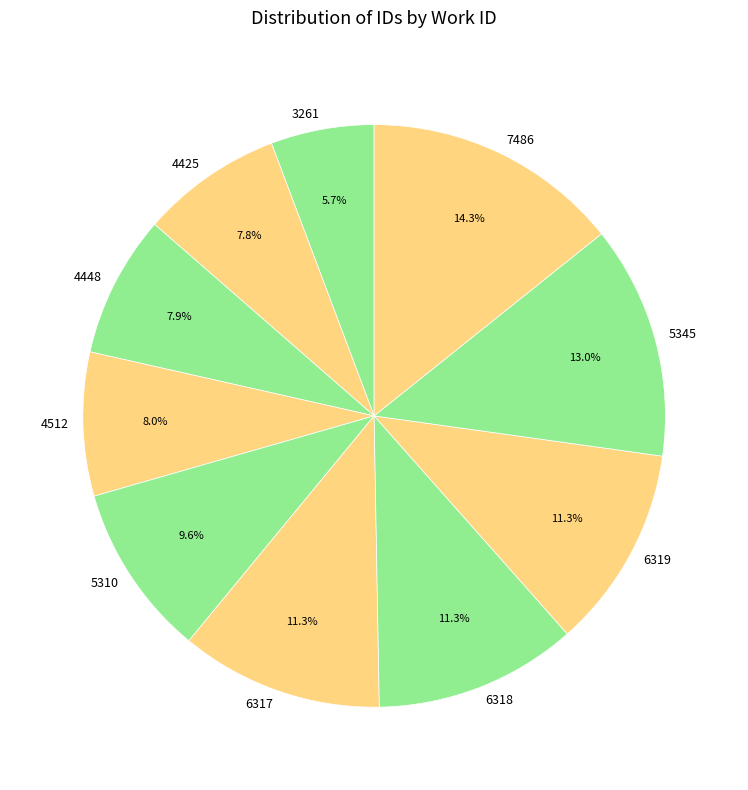

Do 7486 and 4425 together represent more than half of the pie?

No